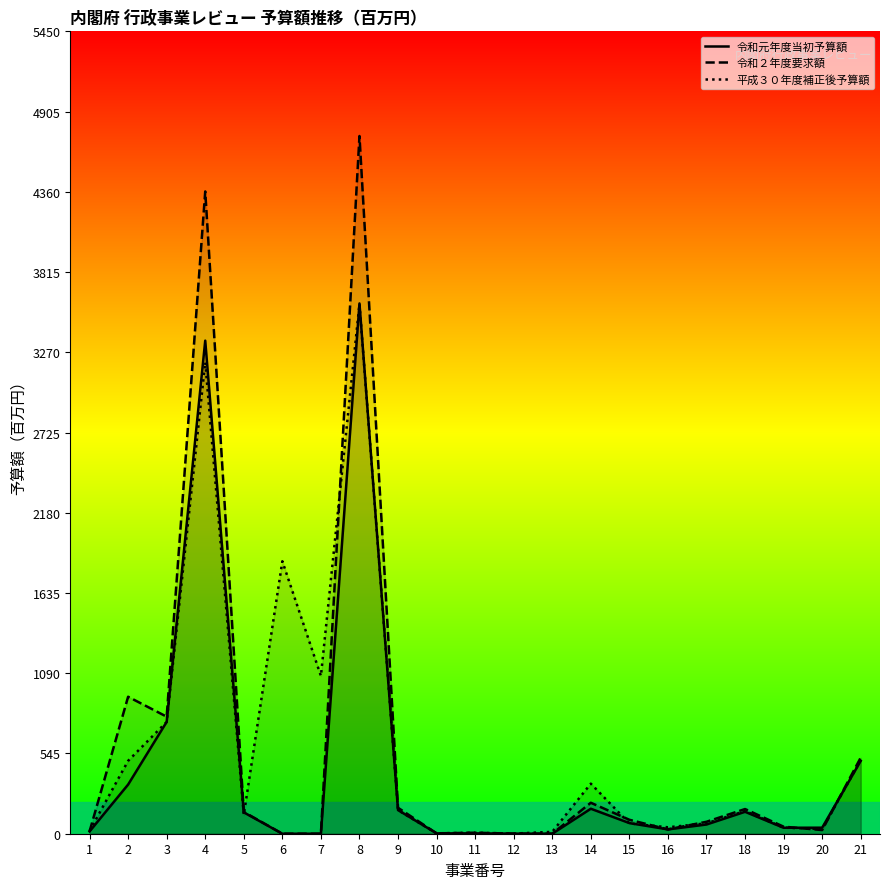

At which category does 令和２年度要求額 reach its first local peak?

2